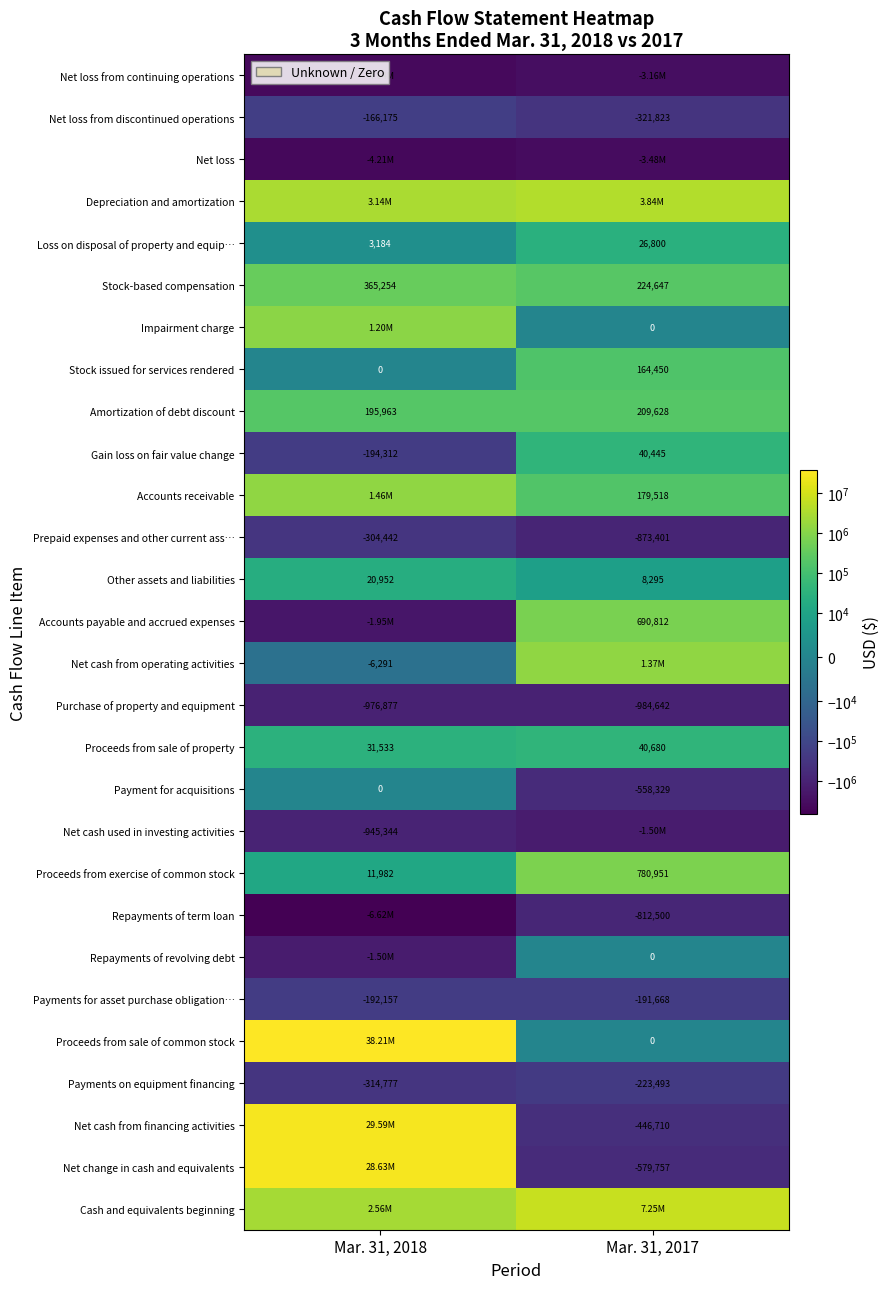

What is the difference between the highest and lowest values at Mar. 31, 2018?

44831096